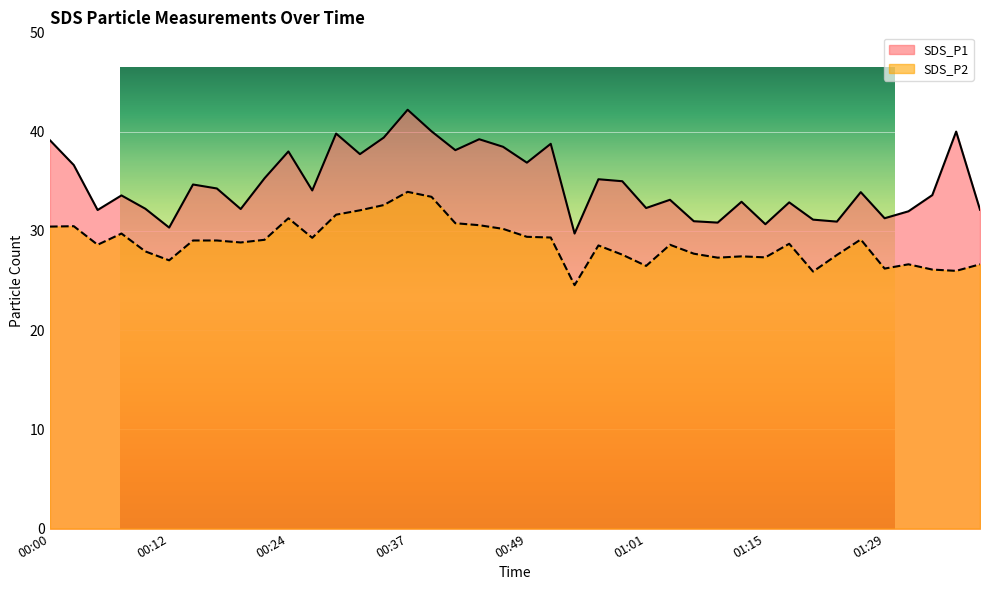

The value of SDS_P2 at 00:34 is 53.2. True or false?

False